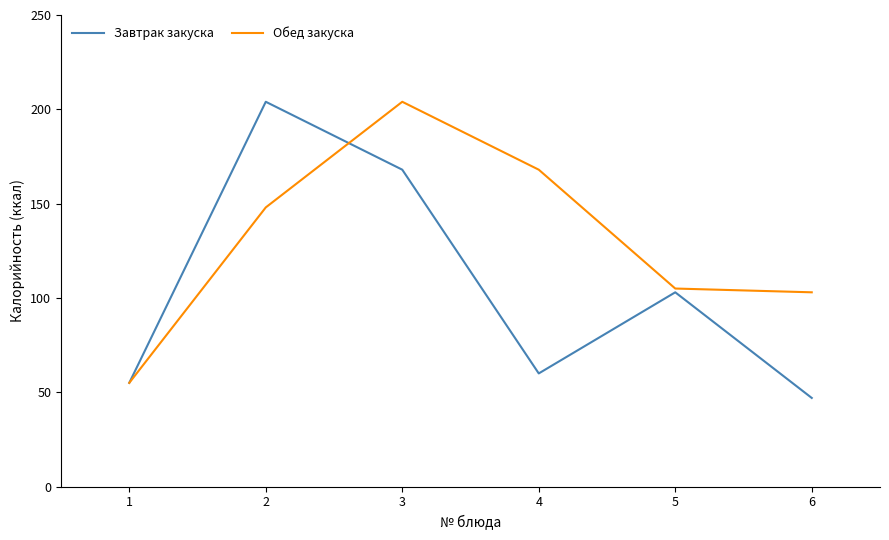

Which series has the widest spread of values?

Завтрак закуска